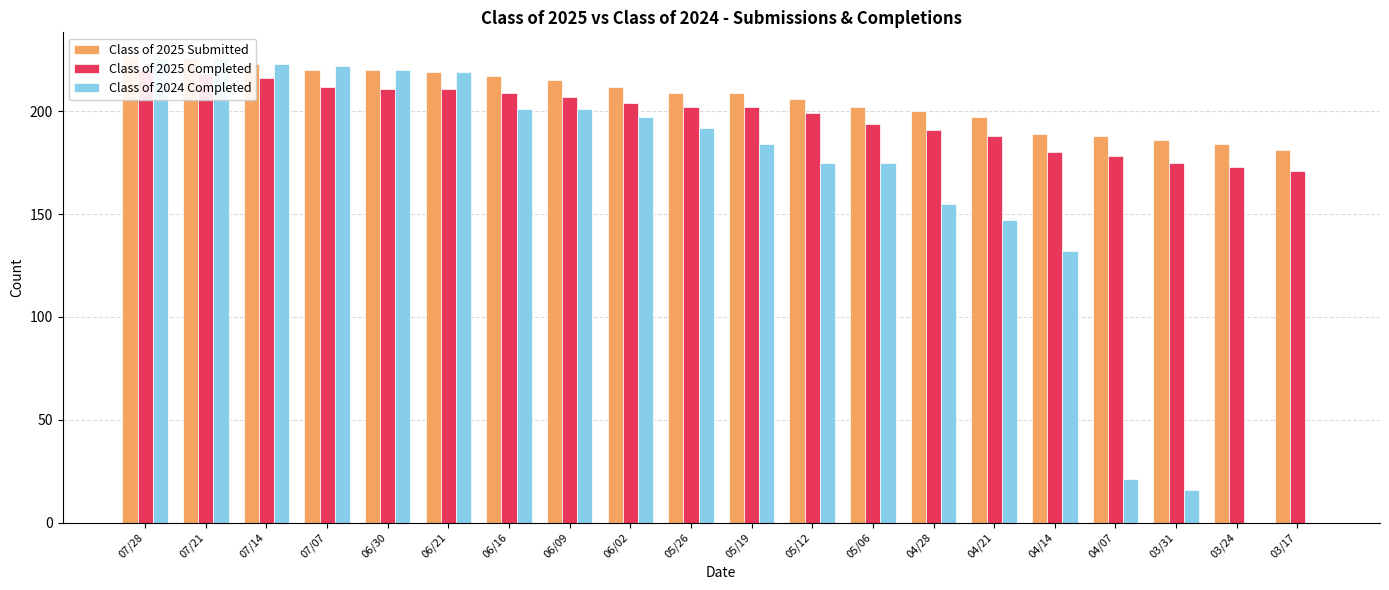

Count the number of data series in this chart.

3